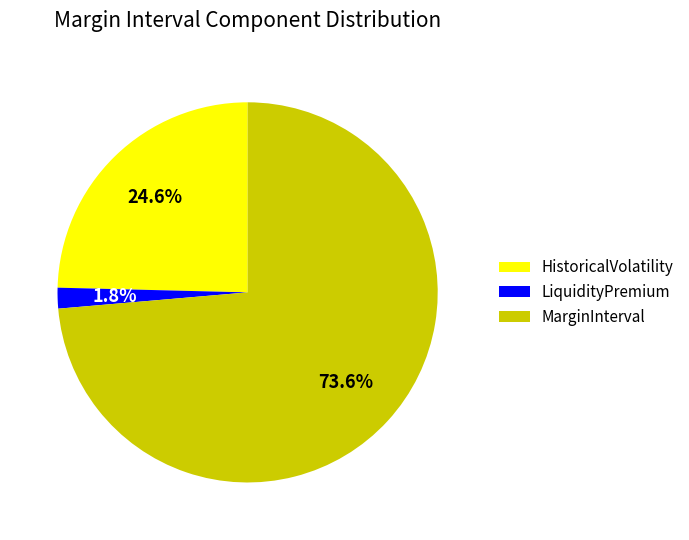

Which slice represents more than half of the pie?

MarginInterval